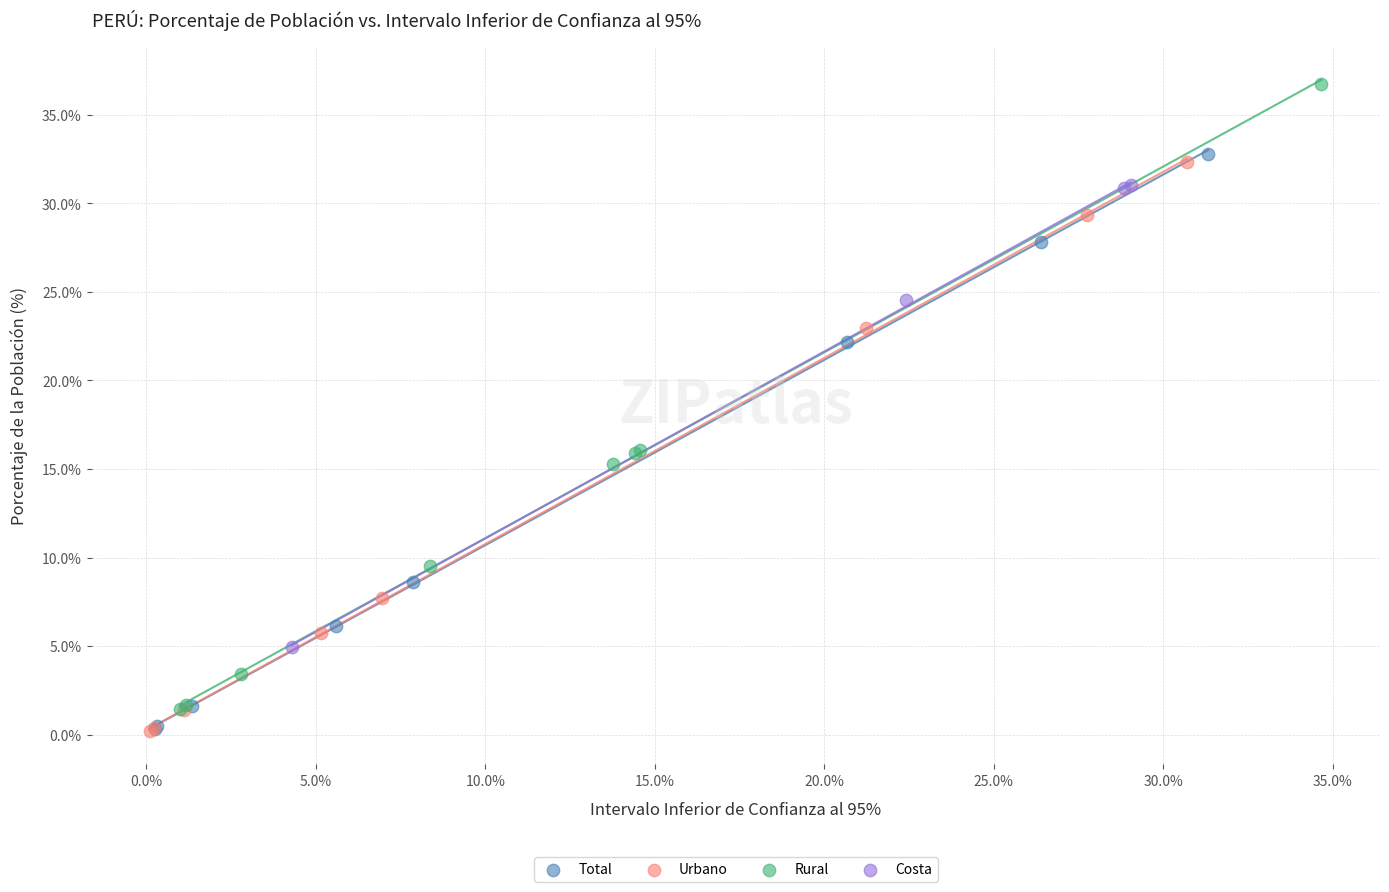

Which series reaches the maximum Y coordinate?

Rural